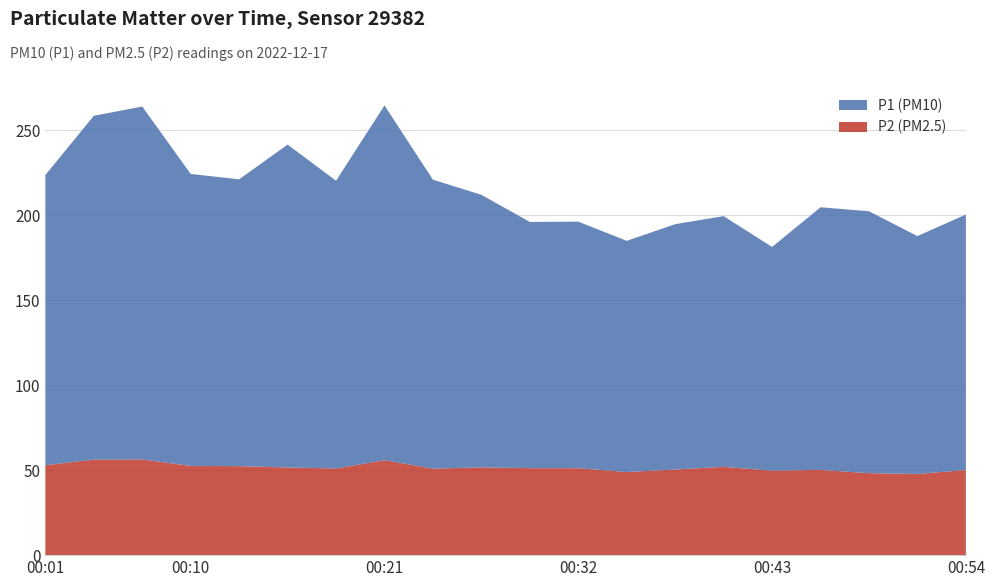

Reading right to left, transcribe all the data shown in this chart.

P2: 00:54=50.0	00:51=47.8	00:49=48.2	00:46=50.1	00:43=49.7	00:40=52.0	00:37=50.4	00:35=48.9	00:32=51.1	00:29=51.1	00:26=51.6	00:24=50.9	00:21=55.8	00:18=51.0	00:15=51.5	00:12=52.3	00:10=52.5	00:07=56.3	00:04=56.2	00:01=52.9
P1: 00:54=150.2	00:51=139.9	00:49=154.0	00:46=154.4	00:43=131.6	00:40=147.4	00:37=144.3	00:35=135.9	00:32=145.0	00:29=144.8	00:26=160.3	00:24=169.9	00:21=208.6	00:18=169.2	00:15=189.9	00:12=168.7	00:10=171.7	00:07=207.5	00:04=202.2	00:01=170.7